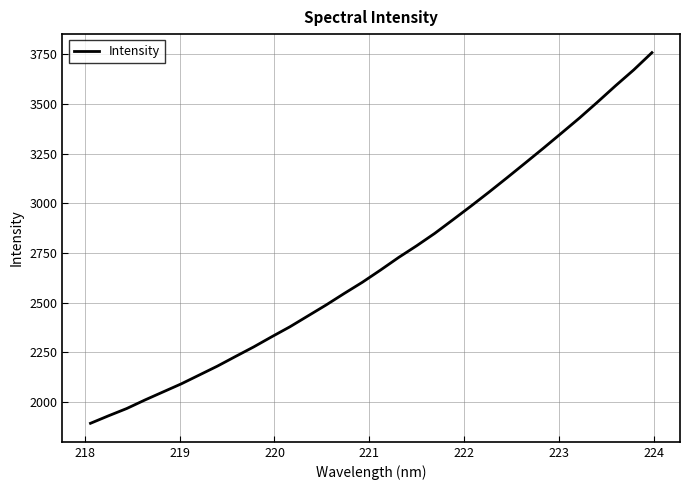

What is the minimum value shown in the chart?

1892.3